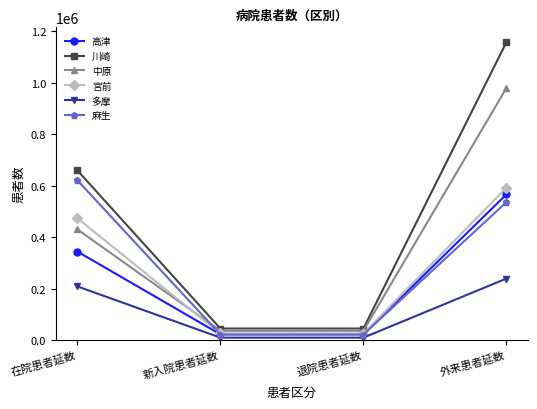

Is it true that 多摩 equals 136999 at 在院患者延数?

False